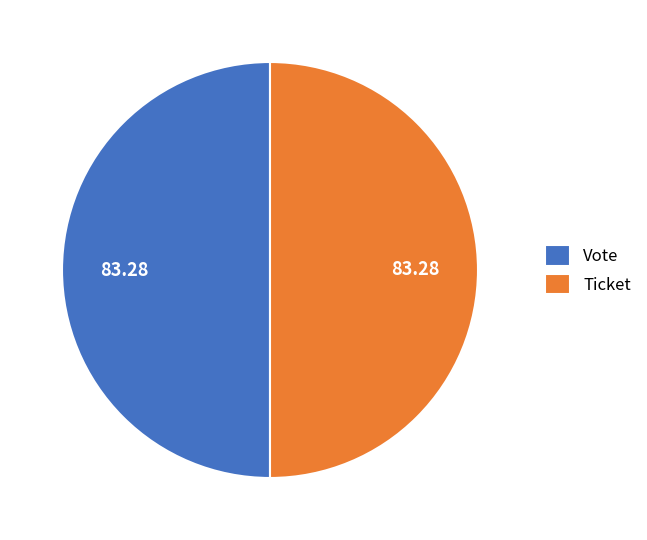

Do Ticket and Vote together represent more than half of the pie?

Yes